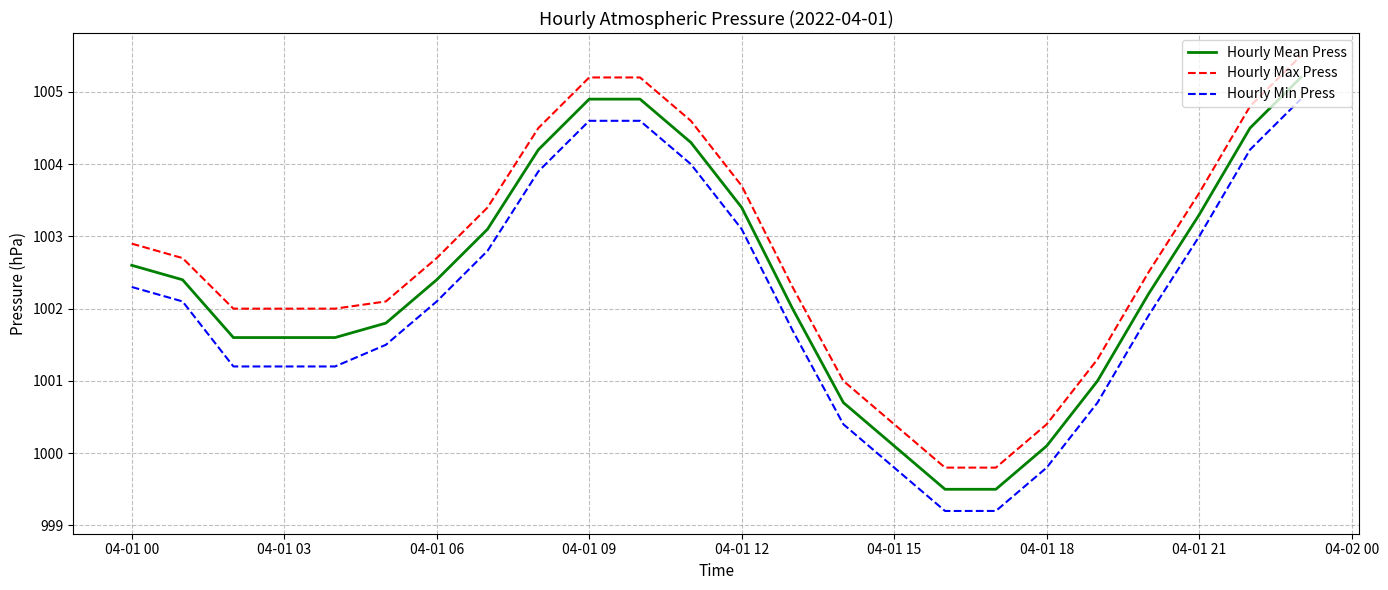

True or false: Hourly Min Press and Hourly Max Press cross at least once.

False